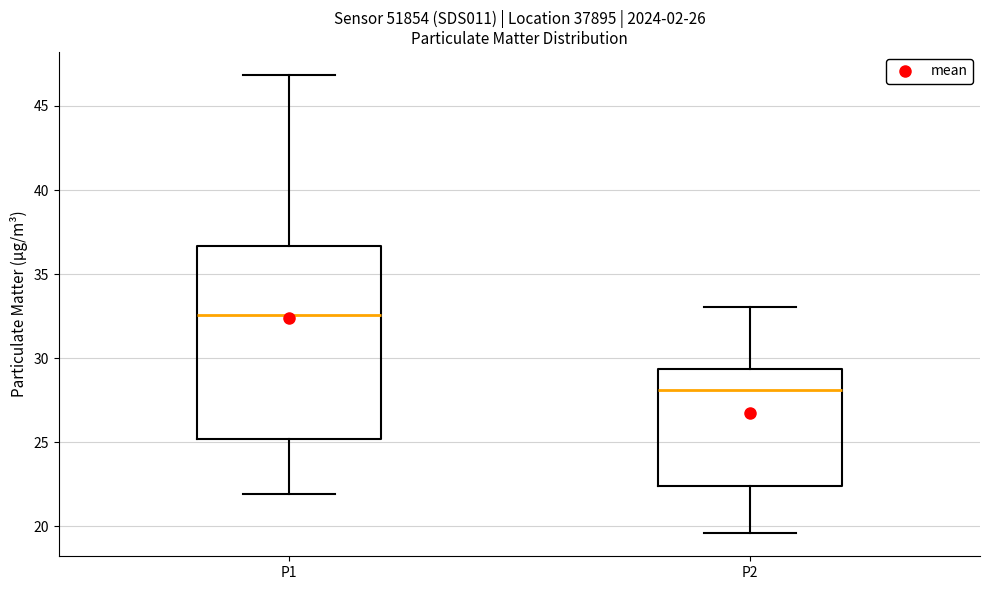

Which box's median line is the highest?

P1